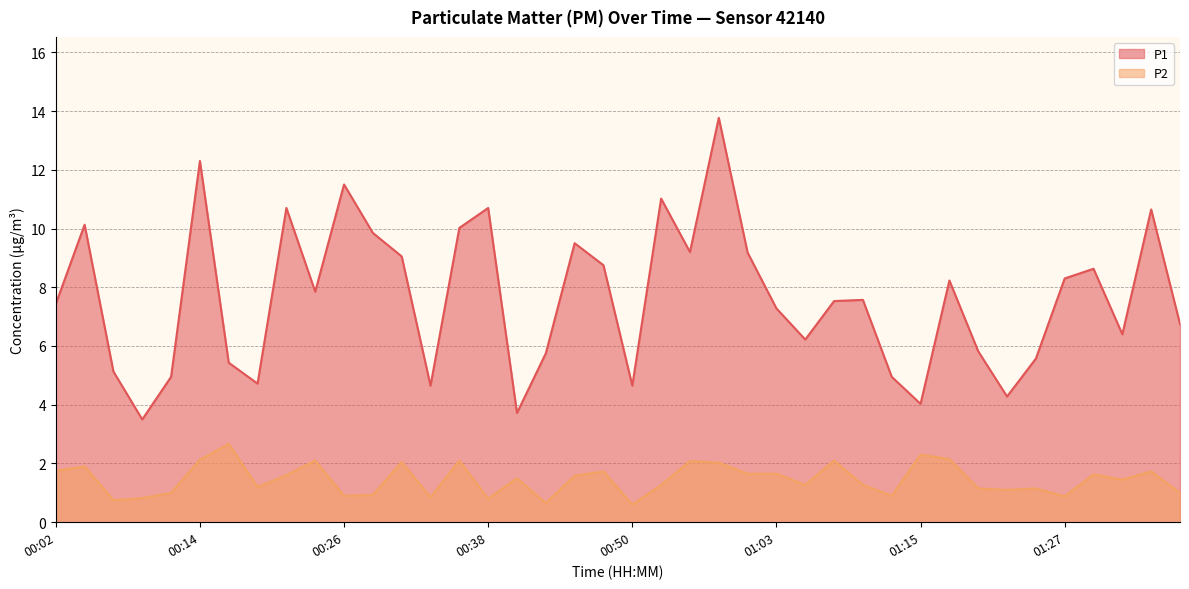

At how many categories does at least one series exceed 5?

31